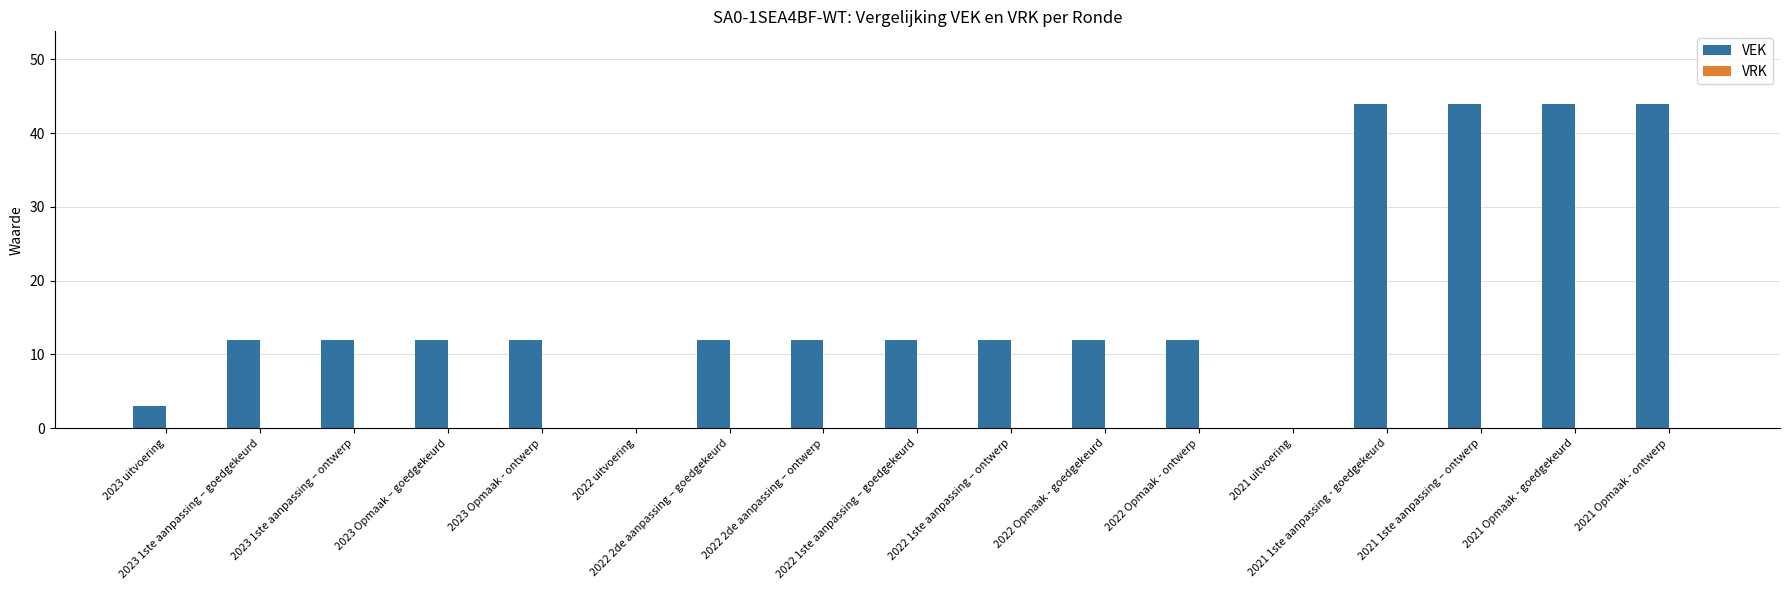

What is the greatest value displayed?

44